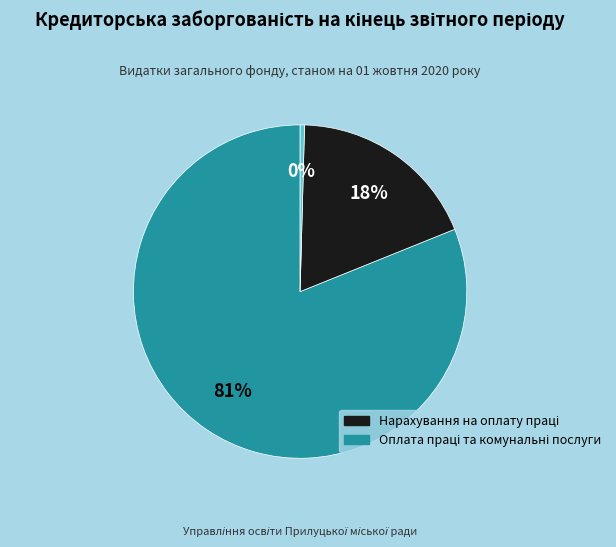

Does any single category account for the majority?

Yes